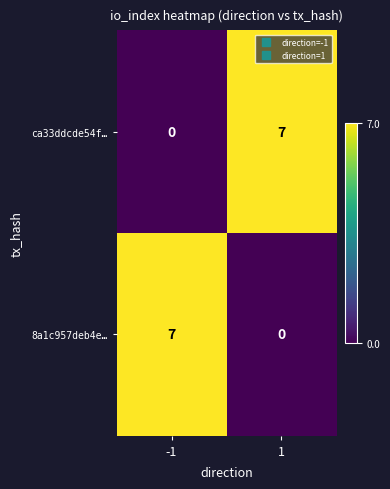

What is the greatest value displayed?

7